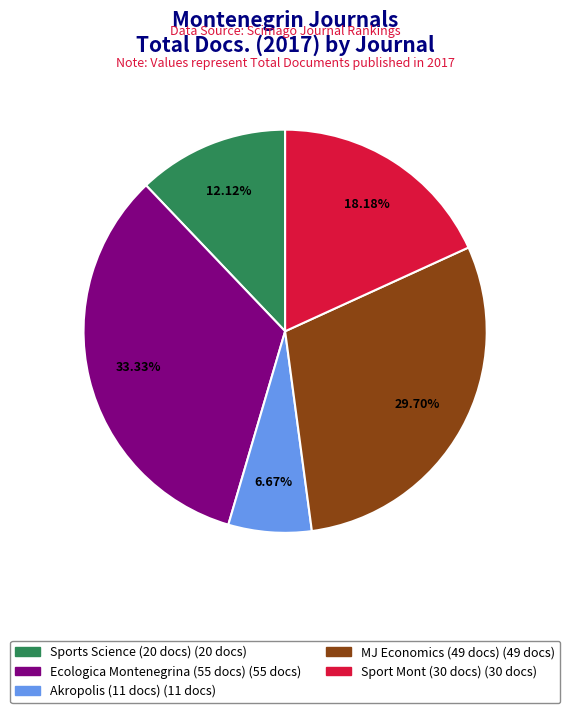

Is there any slice that represents more than half of the pie?

No